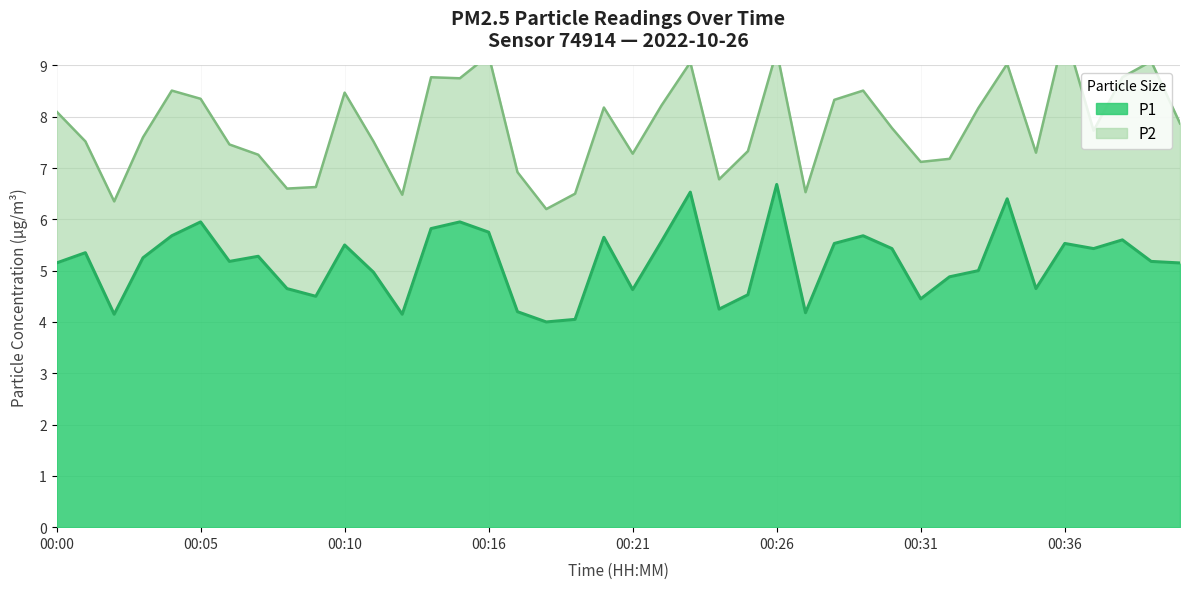

How many values exceed 5?

24